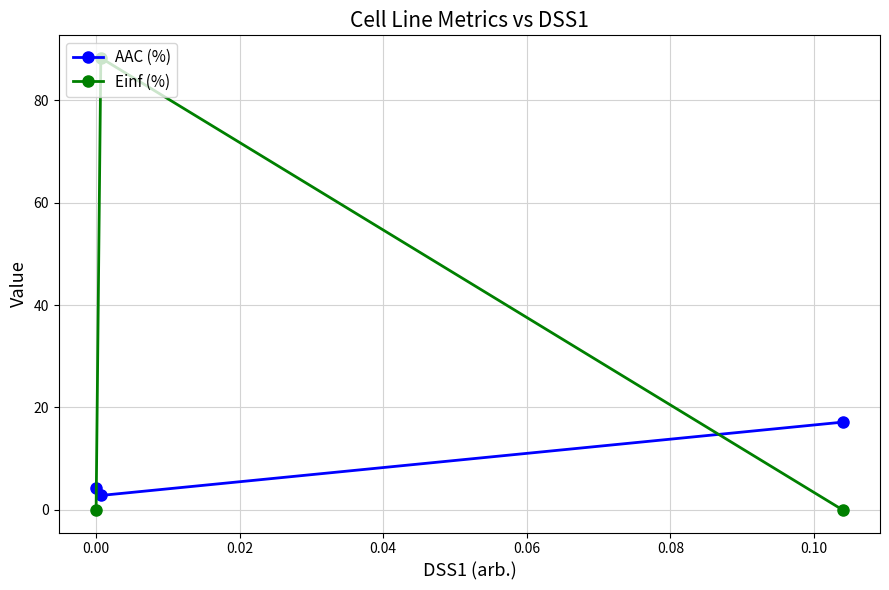

What is the value of the AAC (%) point at the 2nd from the left?

2.8